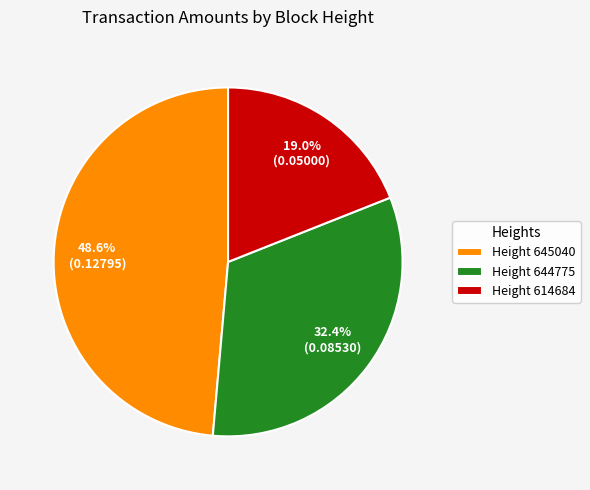

Do Height 614684 and Height 644775 together represent more than half of the pie?

Yes